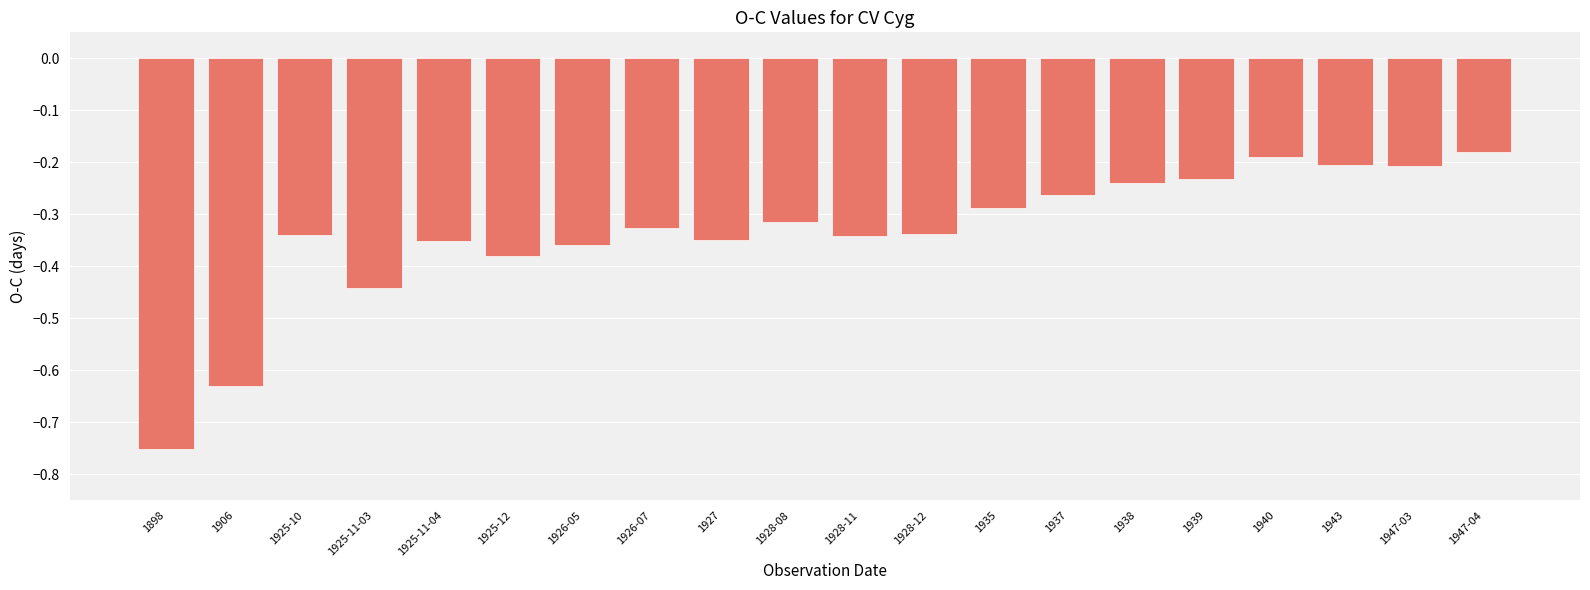

Is it true that the value at 1938 is -0.4?

False